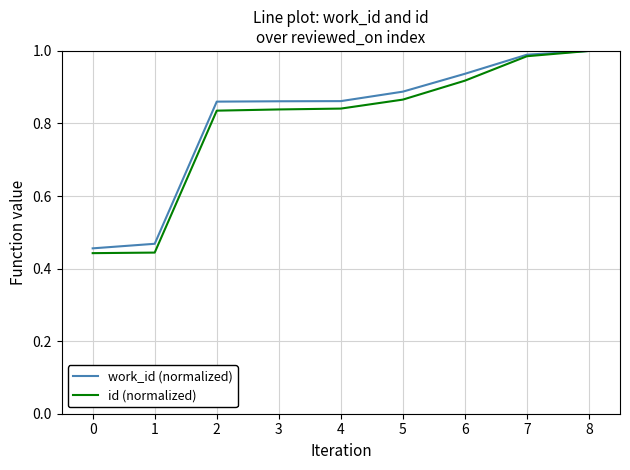

Which series has the largest range (max minus min)?

id (normalized)